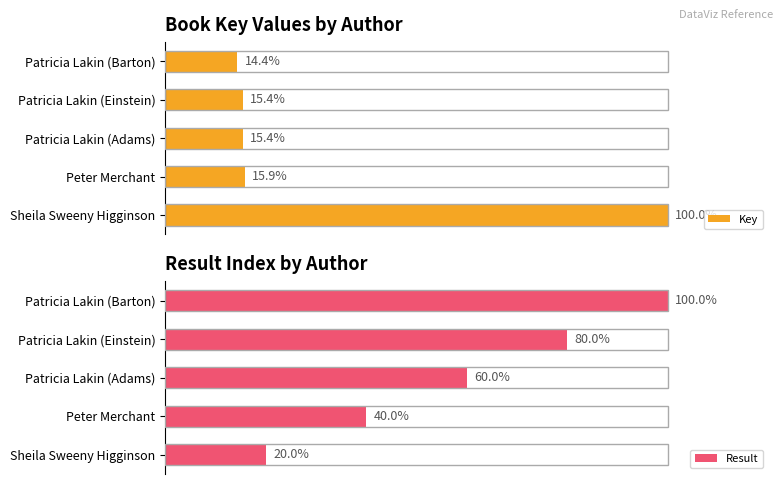

How many data points in Key are above 15?

4